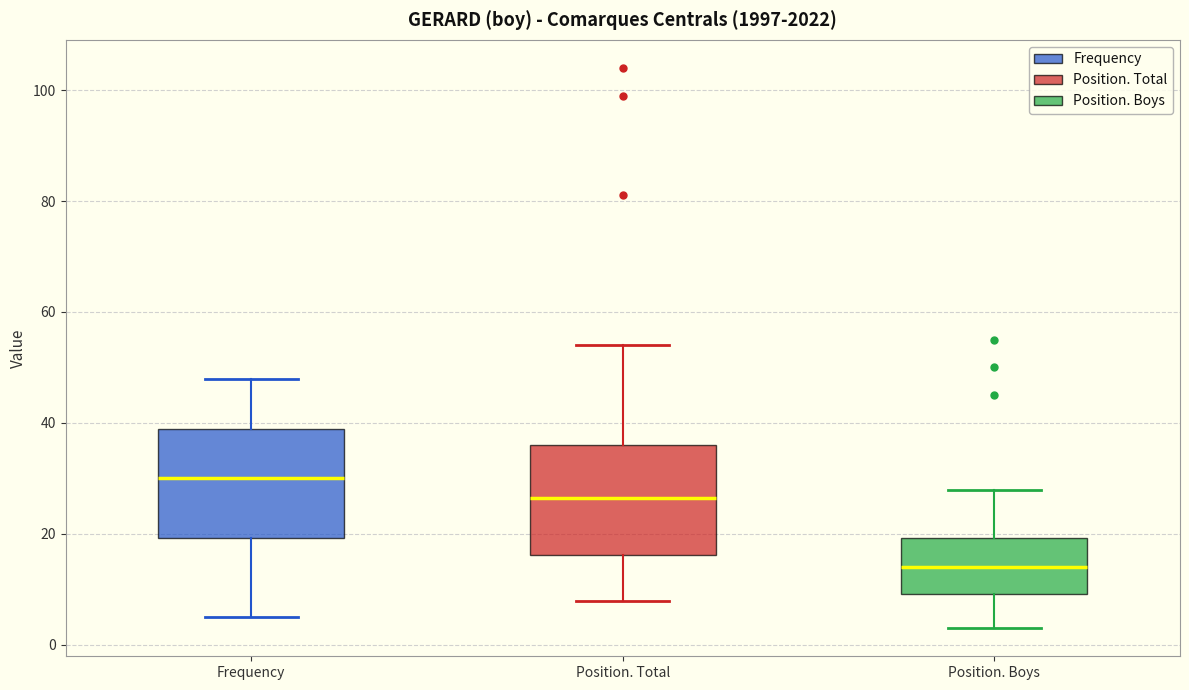

Where does the lower whisker of the box for Position. Total end on the y-axis? The values are not printed on the chart, so give them approximately, as read against the axis.

8